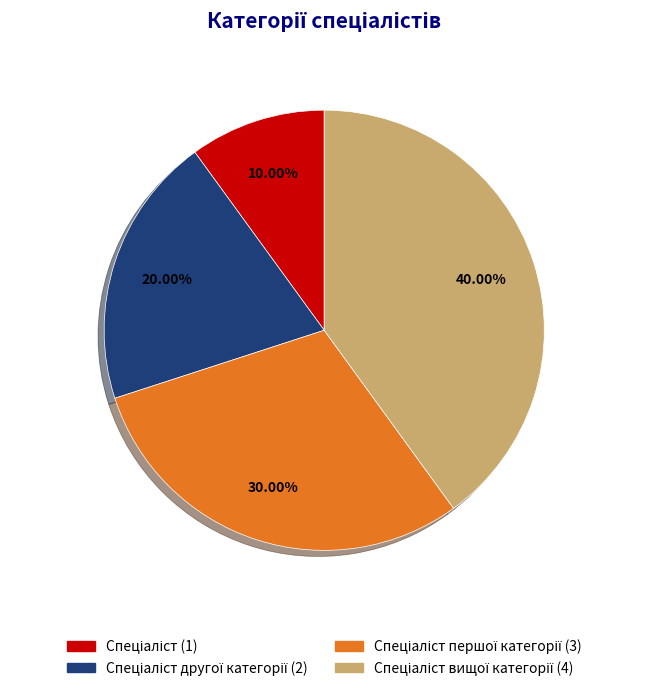

How many segments does this pie chart have?

4